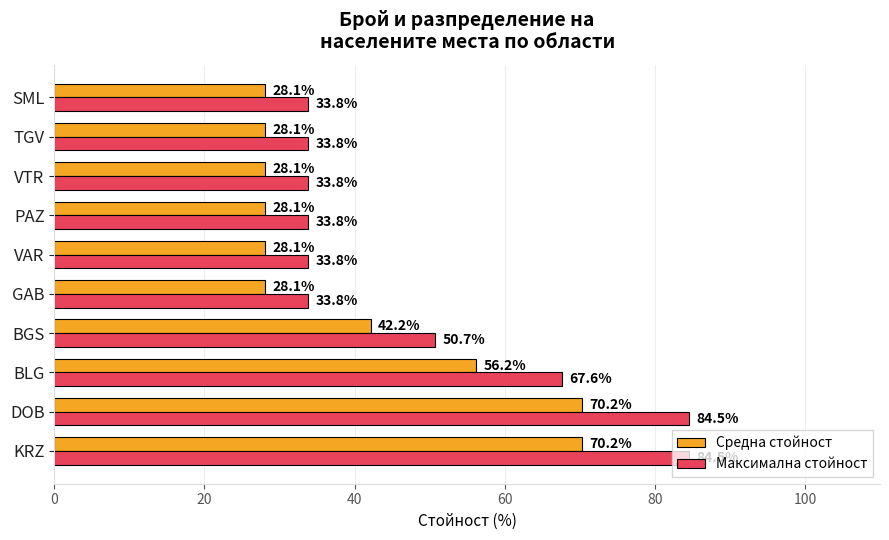

Read the Средна стойност value at PAZ.

28.1